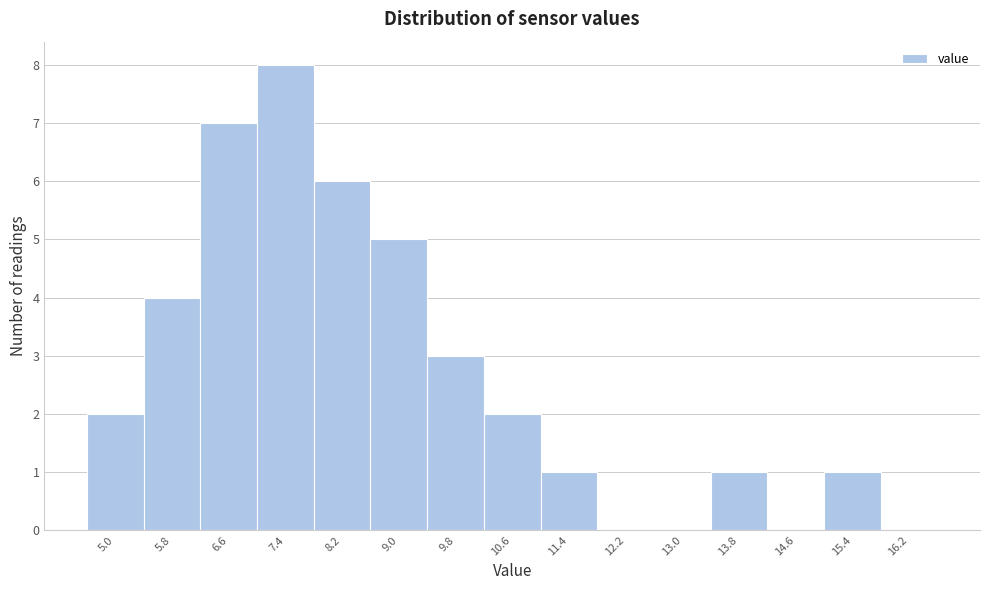

Reading left to right, transcribe all the data shown in this chart.

5.0=2	5.8=4	6.6=7	7.4=8	8.2=6	9.0=5	9.8=3	10.6=2	11.4=1	12.2=0	13.0=0	13.8=1	14.6=0	15.4=1	16.2=0